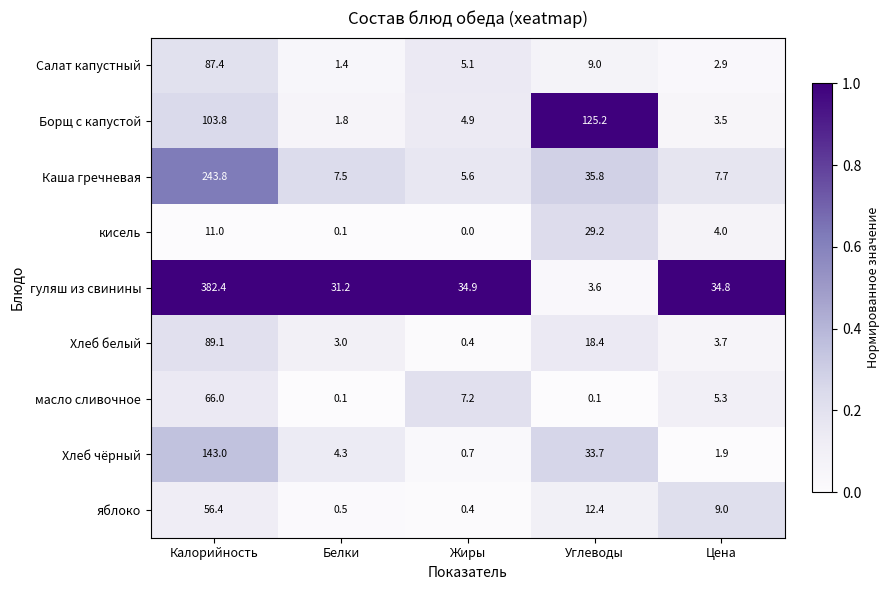

What is the sum of the гуляш из свинины values at Цена and Жиры?

69.7